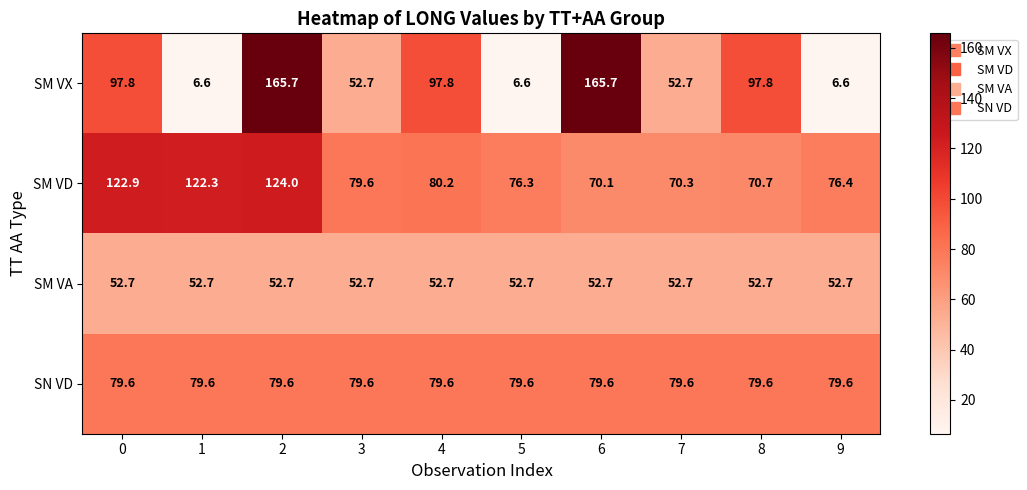

Which series has the largest total across all categories?

SM VD